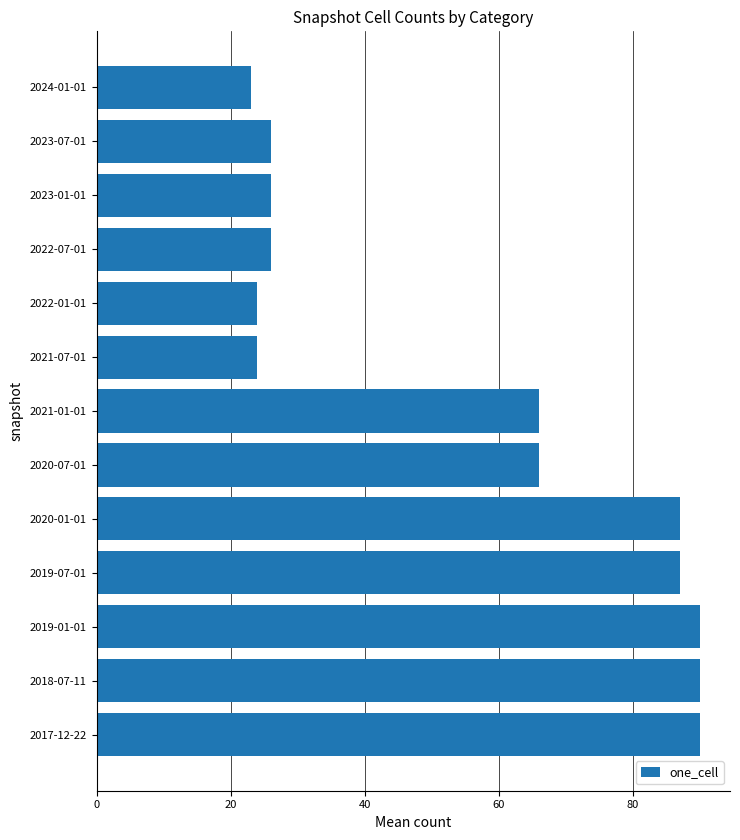

What is the minimum value shown in the chart?

23